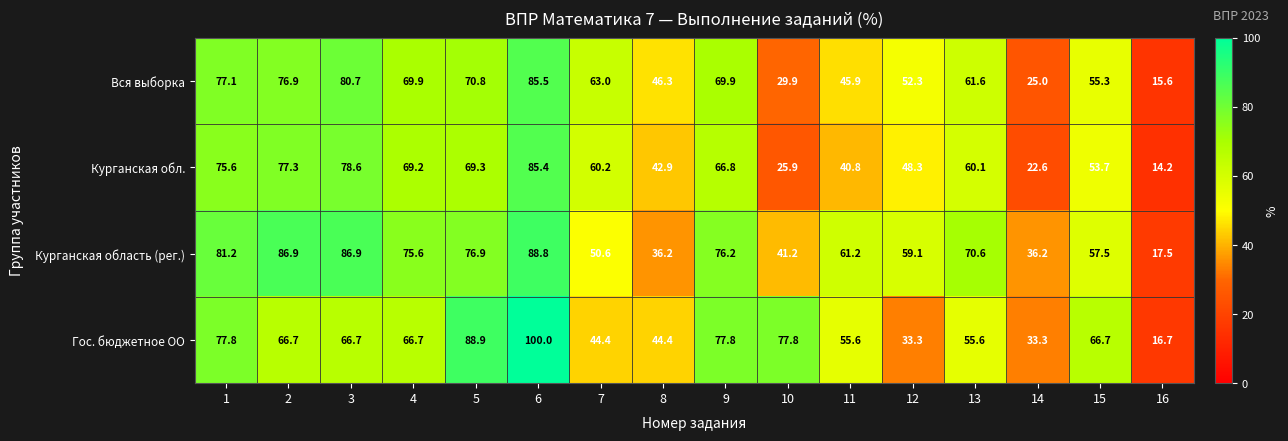

Which series has the largest total across all categories?

Курганская область (рег.)